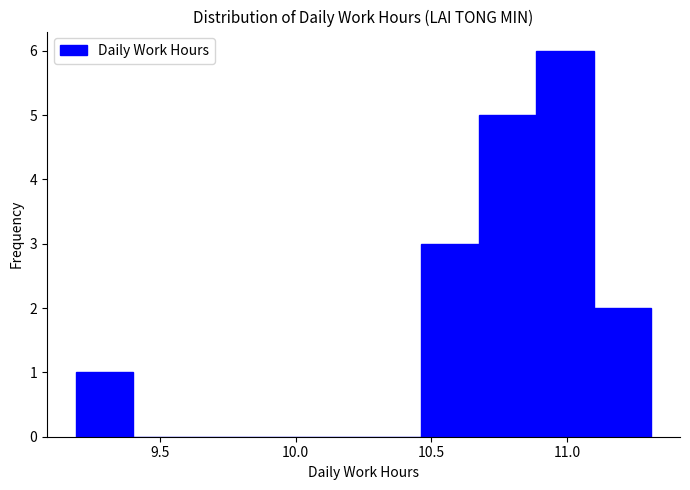

Reading left to right, transcribe this chart: for each bar, give the range it covers on the x-axis and its height. Neither the bar edges nor the heights are printed on the chart, so give them approximately, as read against the axes.

9.20 to 9.40: 1
9.40 to 9.60: 0
9.60 to 9.85: 0
9.85 to 10.05: 0
10.05 to 10.25: 0
10.25 to 10.45: 0
10.45 to 10.65: 3
10.65 to 10.90: 5
10.90 to 11.10: 6
11.10 to 11.30: 2